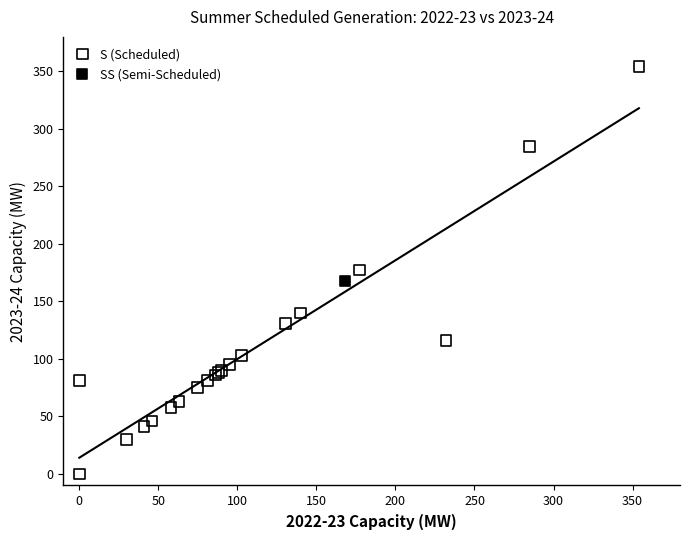

What are all the series names shown in the legend?

S (Scheduled), SS (Semi-Scheduled)